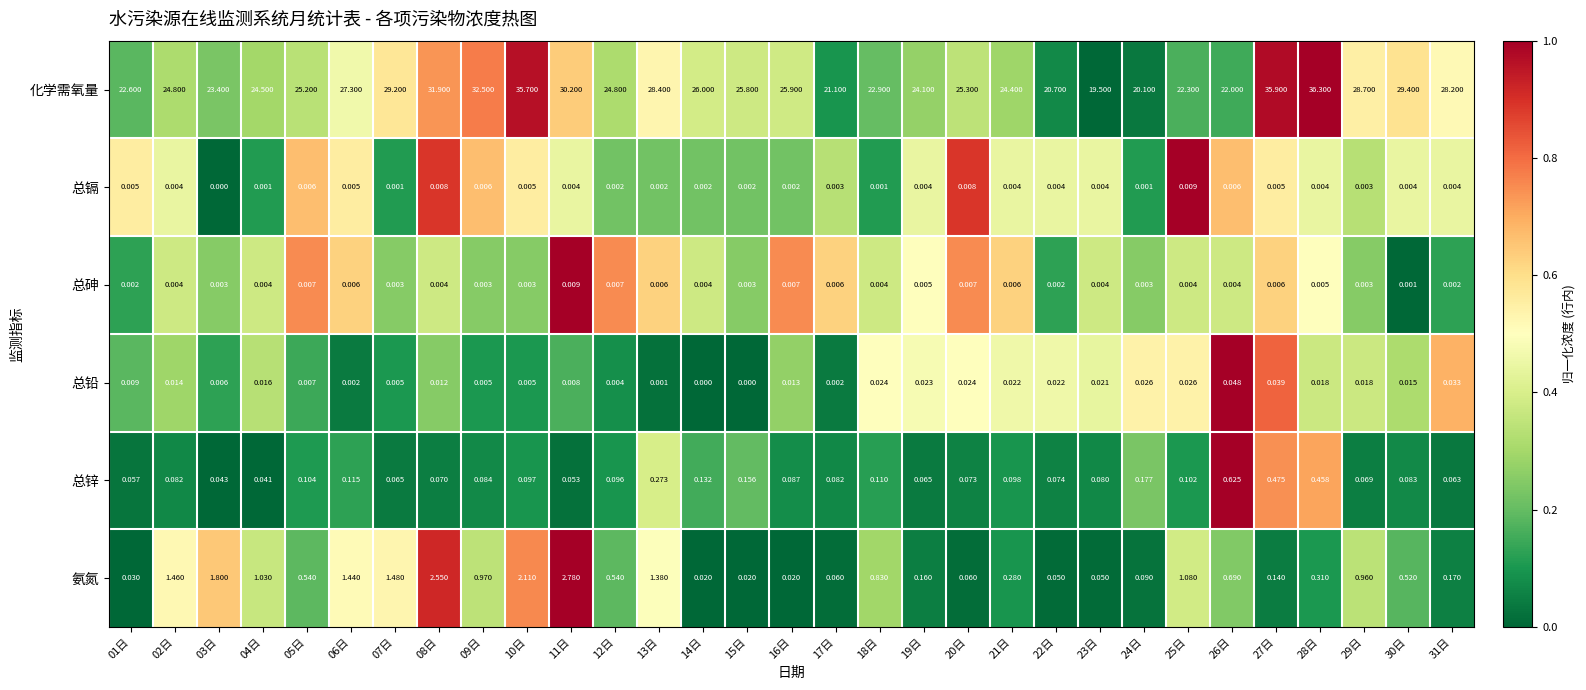

At 03日, list the series in order from largest to smallest.

化学需氧量, 氨氮, 总锌, 总铅, 总砷, 总镉